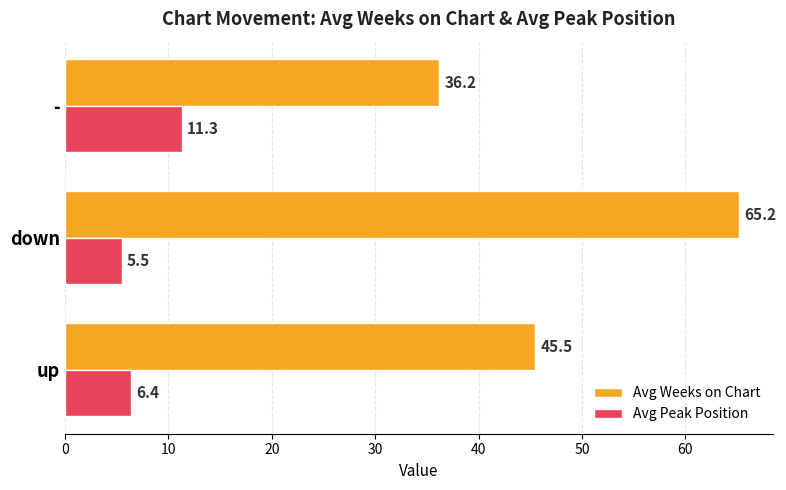

What are all the series names shown in the legend?

Avg Weeks on Chart, Avg Peak Position